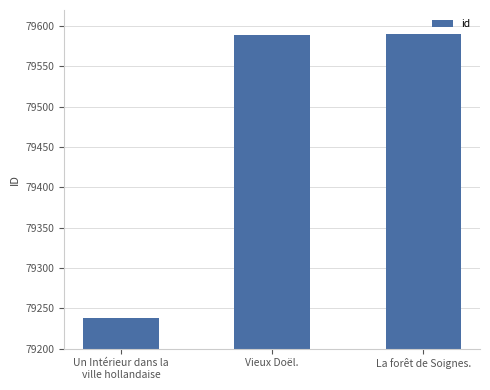

Approximately how many times larger is the value at Un Intérieur dans la
ville hollandaise compared to La forêt de Soignes.?

1.0